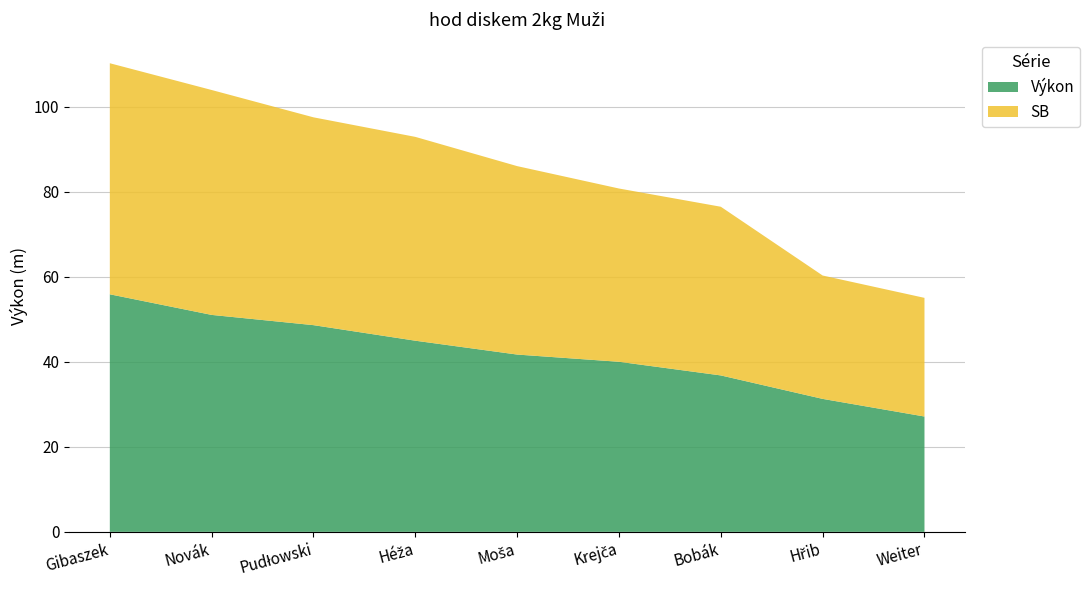

Reading left to right, transcribe all the data shown in this chart.

Výkon: Gibaszek=55.9	Novák=51.0	Pudłowski=48.6	Héža=45.0	Moša=41.7	Krejča=40.0	Bobák=36.8	Hřib=31.3	Weiter=27.1
SB: Gibaszek=54.4	Novák=52.9	Pudłowski=48.9	Héža=48.0	Moša=44.3	Krejča=40.8	Bobák=39.7	Hřib=29.0	Weiter=27.9